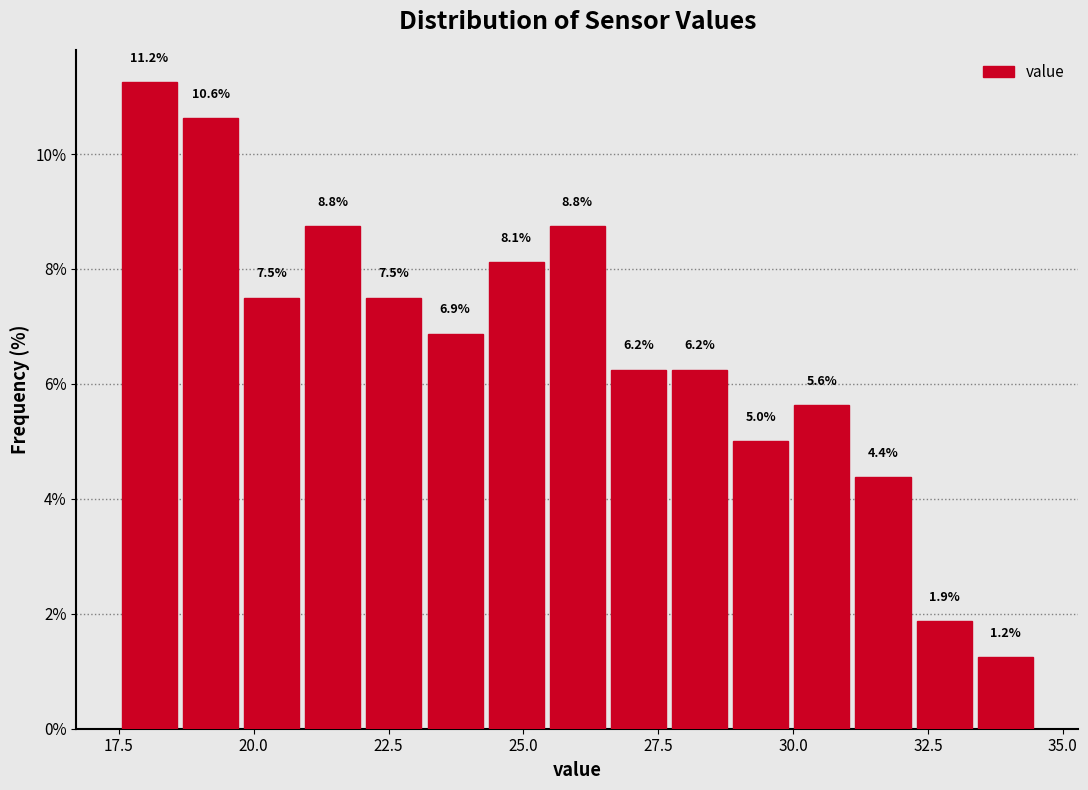

Read against the x-axis, roughly where is the centre of the tallest bar?

18.0